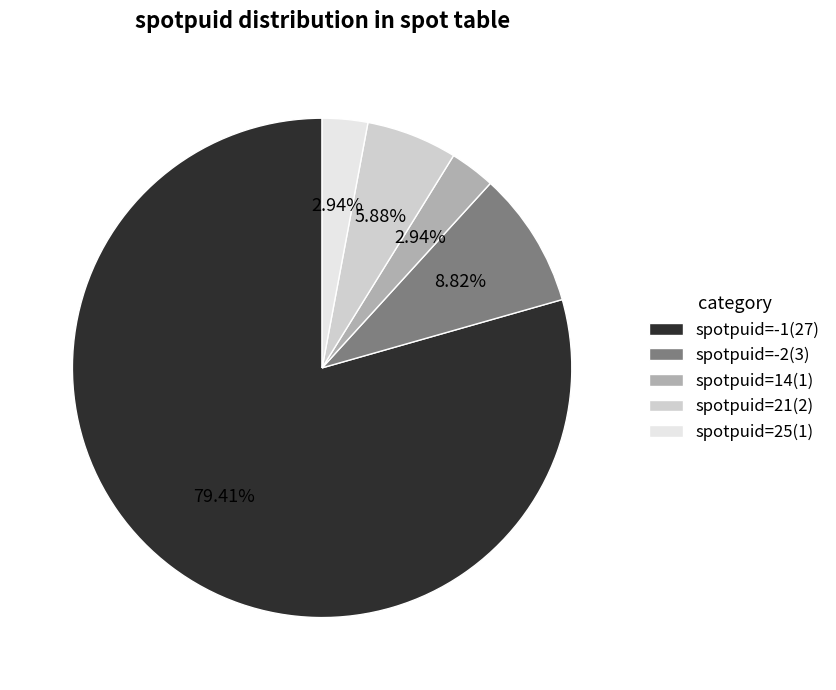

Which slice represents more than half of the pie?

spotpuid=-1(27)